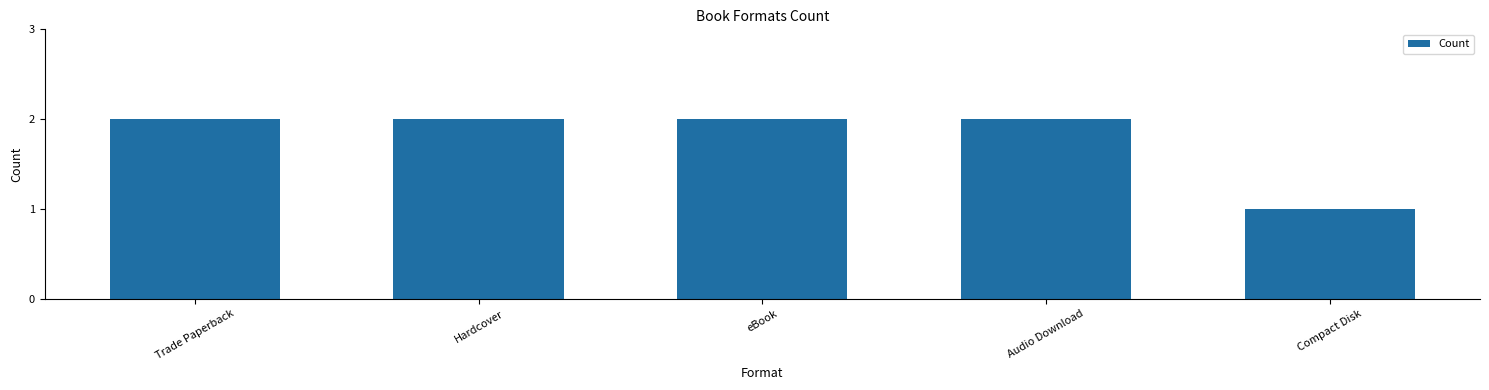

Are the bars horizontal?

No